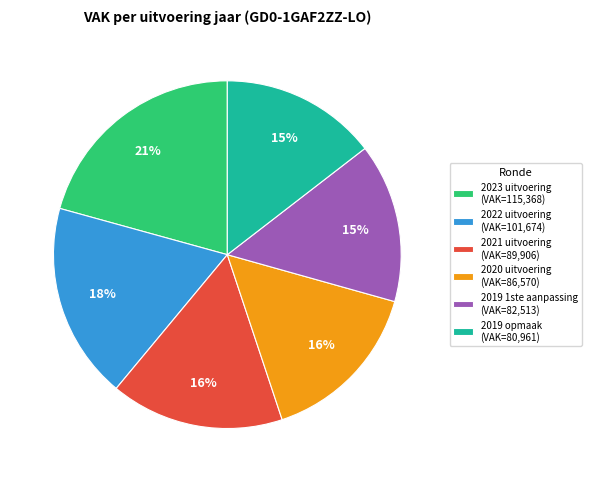

How many slices are in this pie chart?

6